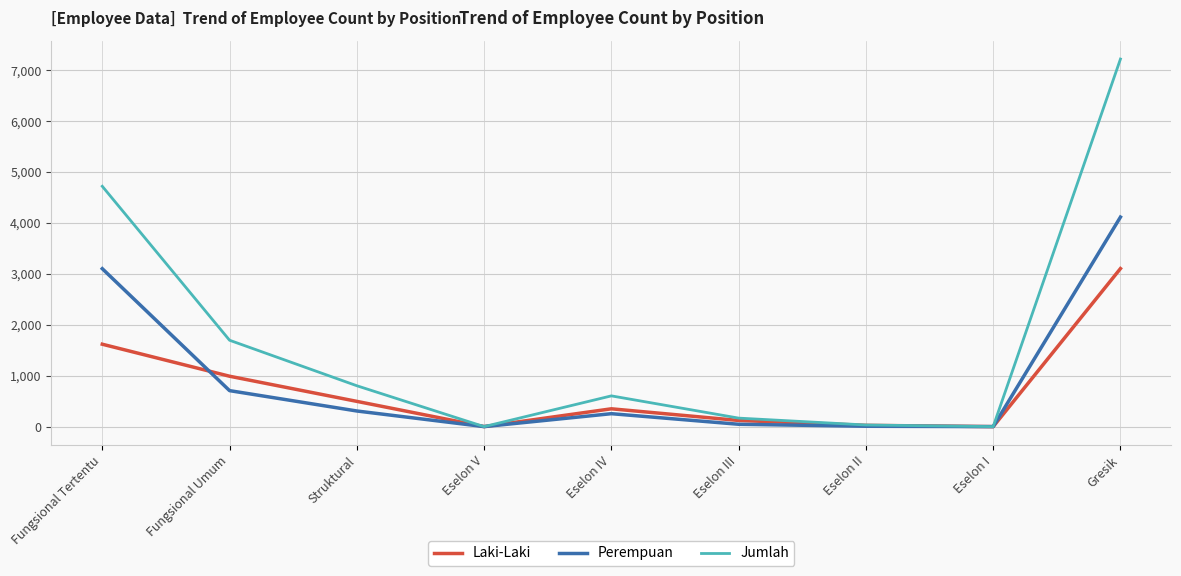

At which label does Jumlah reach its peak?

Gresik